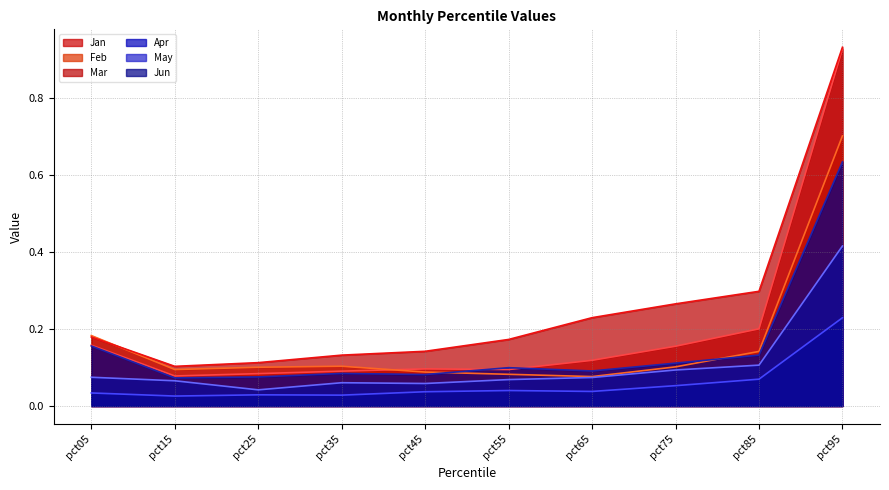

What is the difference between the highest and lowest values at pct55?

0.1